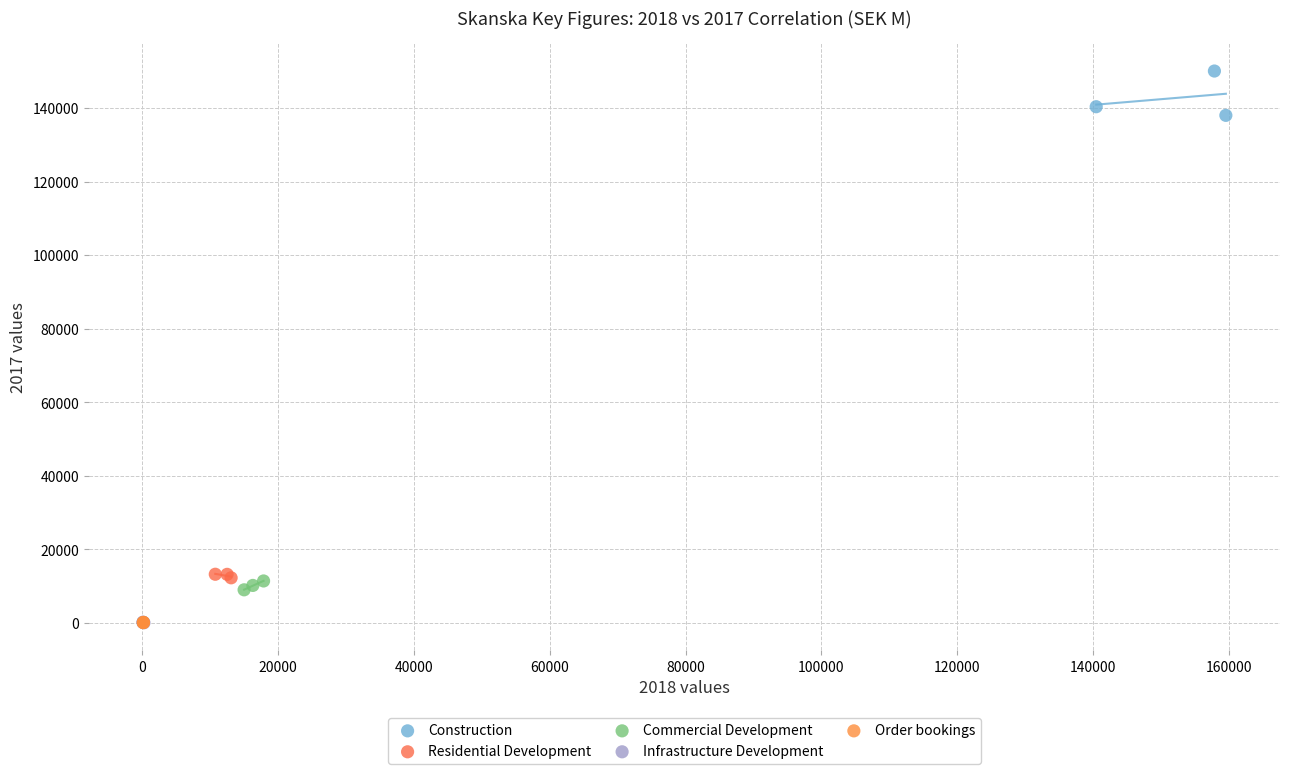

What are all the series names shown in the legend?

Construction, Residential Development, Commercial Development, Infrastructure Development, Order bookings